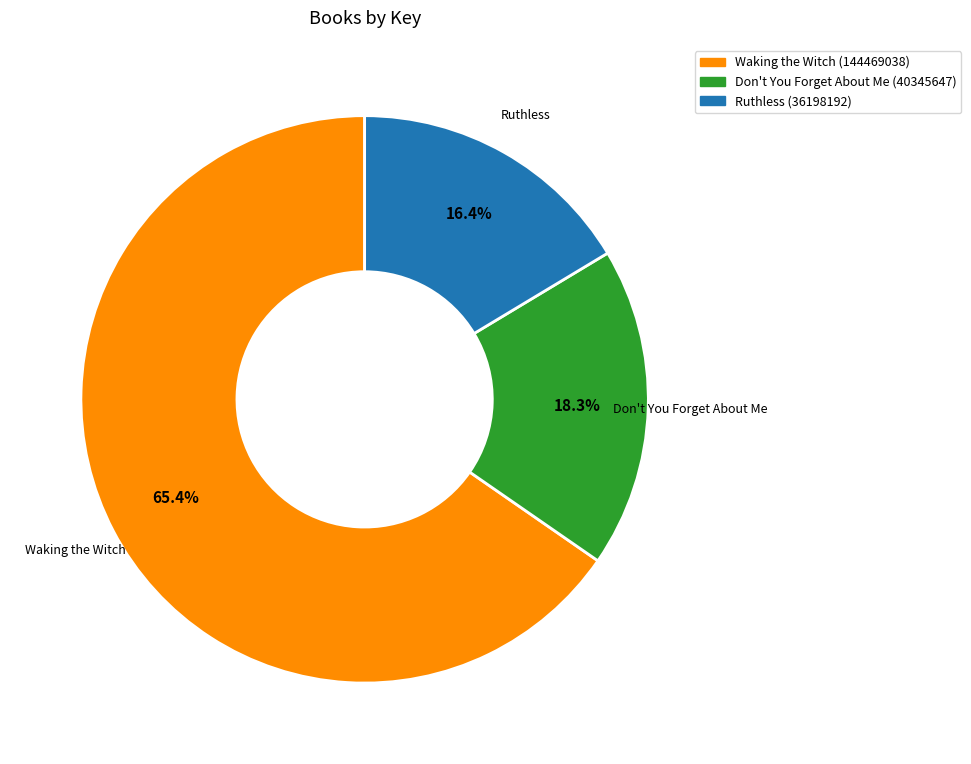

Between Waking the Witch (144469038) and Don't You Forget About Me (40345647), which is larger?

Waking the Witch (144469038)